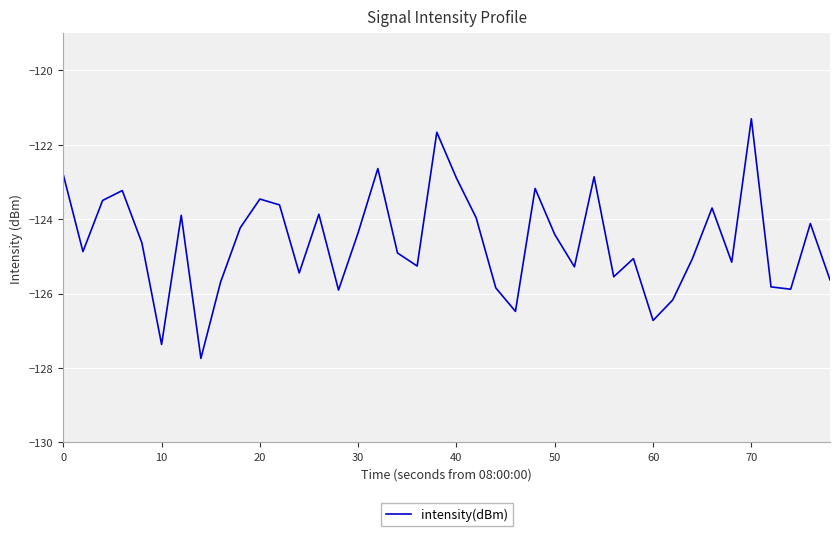

What is the minimum value shown in the chart?

-127.7